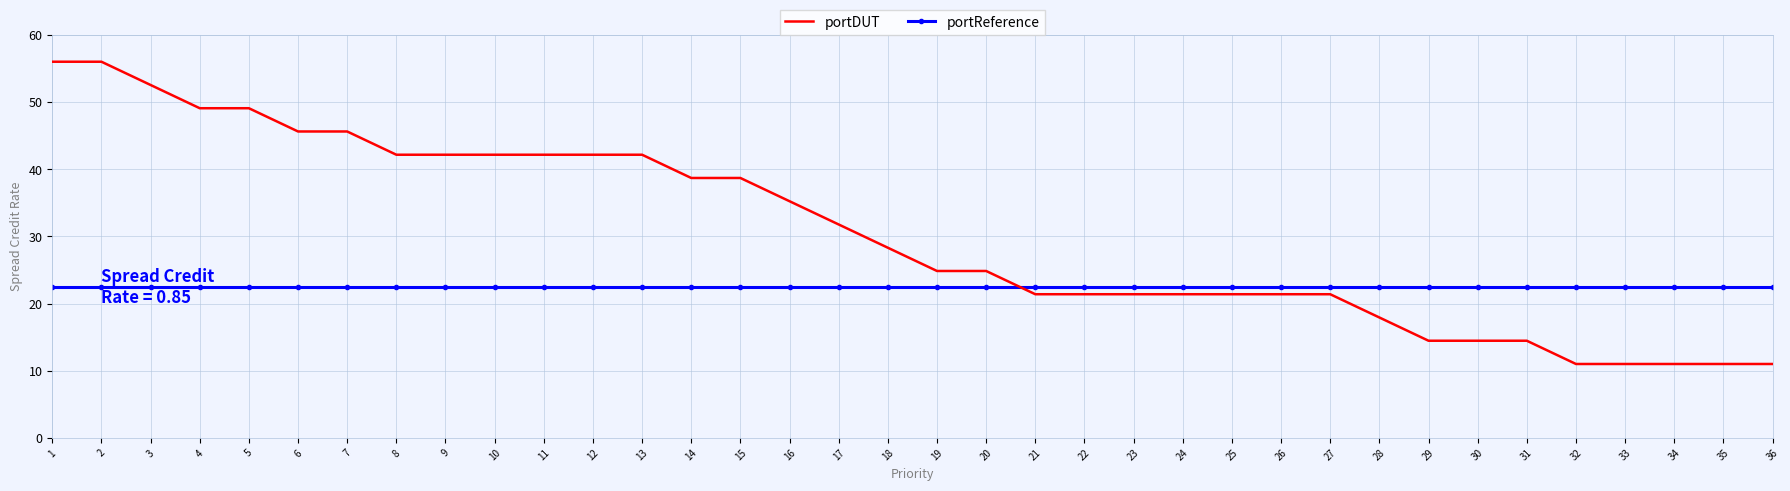

At how many categories does at least one series exceed 33?

16